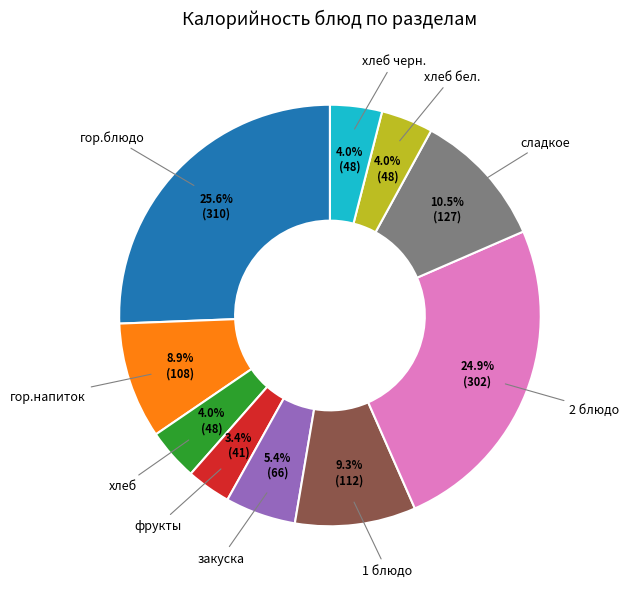

Does any single category account for the majority?

No